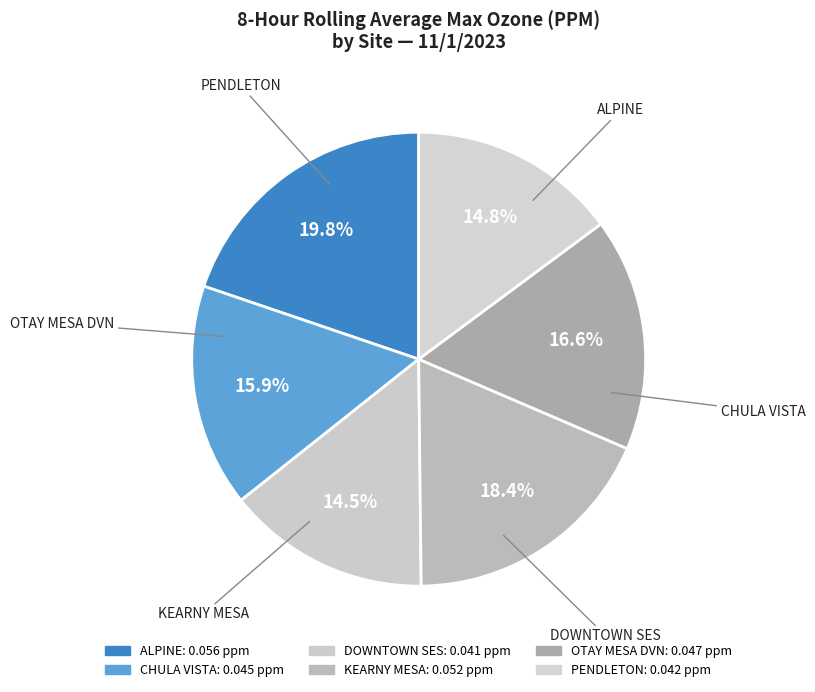

Which category has the smallest portion of the pie?

DOWNTOWN SES